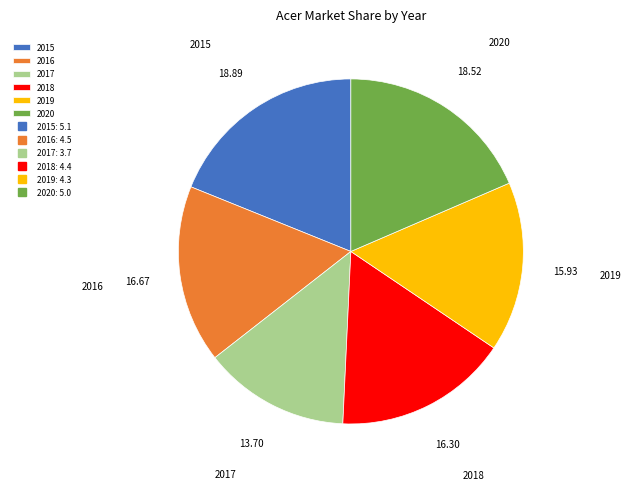

Is it true that 2016 is 17% of the pie?

True